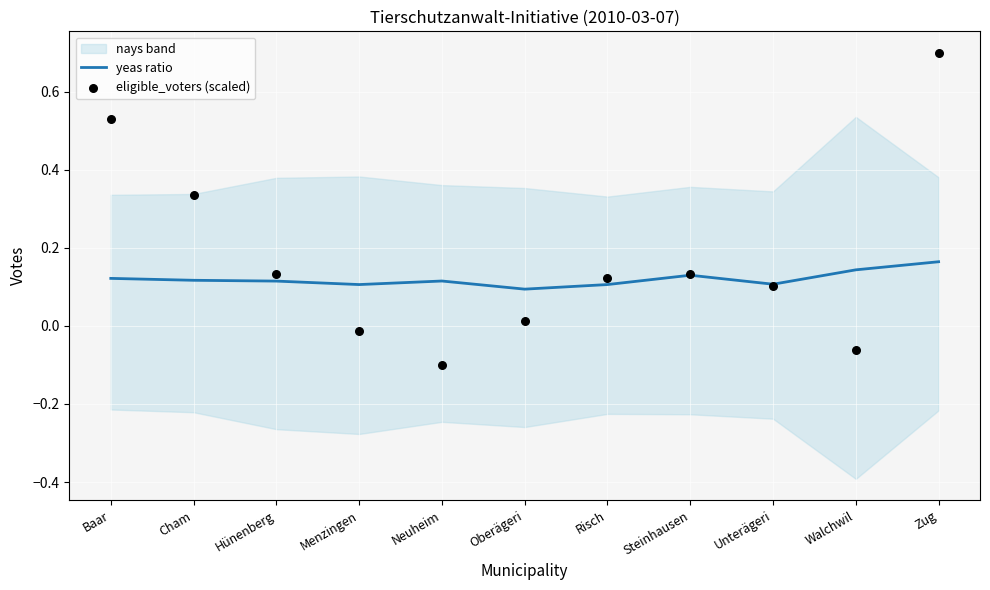

Which series has the largest Y range (max minus min)?

eligible_voters (scaled)